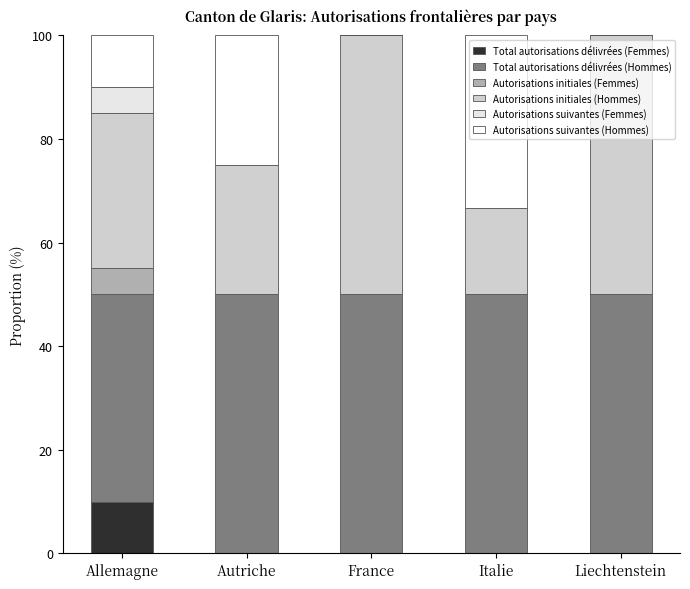

The Autorisations initiales (Hommes) series shows 20.6 at Liechtenstein. True or false?

False